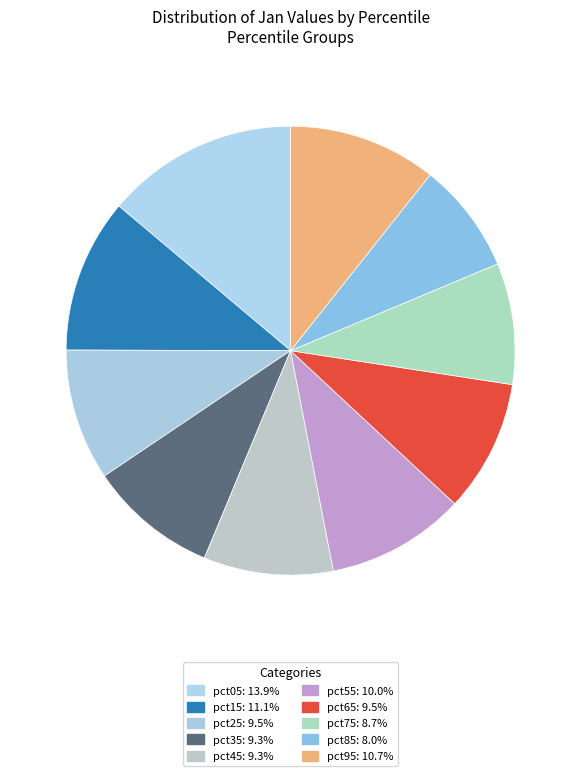

Is there a majority slice in this chart?

No